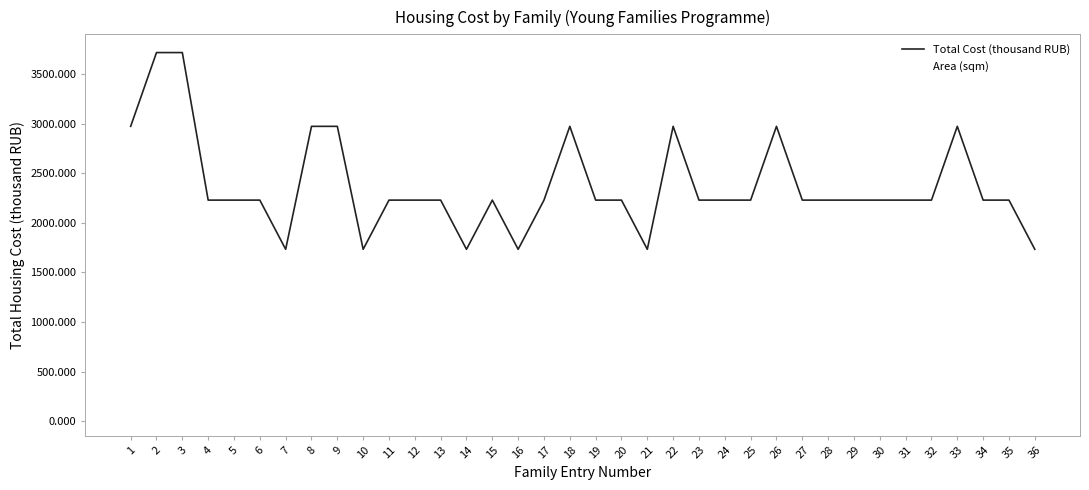

Which series has the widest spread of values?

Total Cost (thousand RUB)